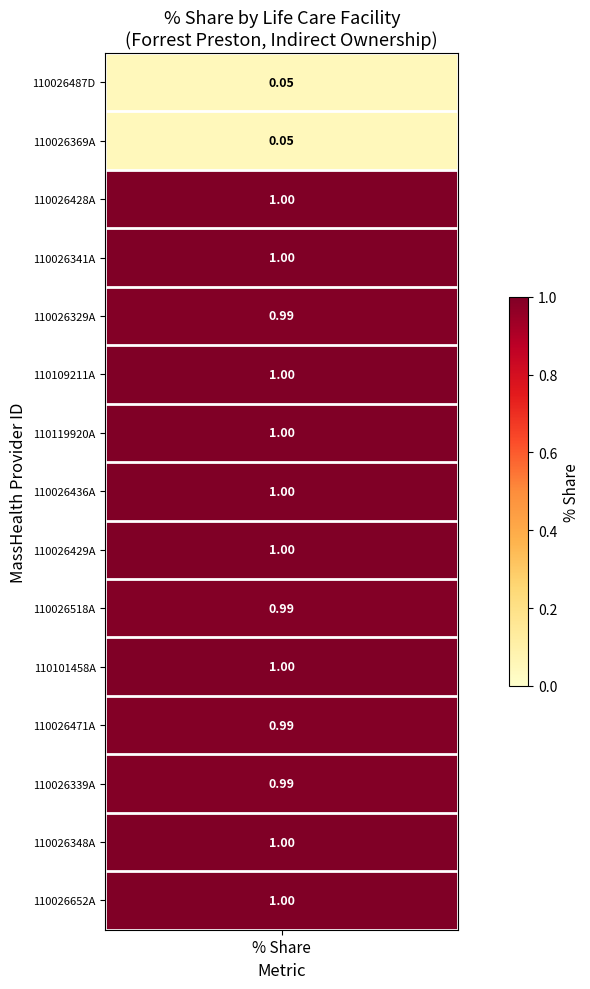

Reading left to right, transcribe all the data shown in this chart.

share_values=0.1	1=0.1	2=1.0	3=1.0	4=1.0	5=1.0	6=1.0	7=1.0	8=1.0	9=1.0	10=1.0	11=1.0	12=1.0	13=1.0	14=1.0